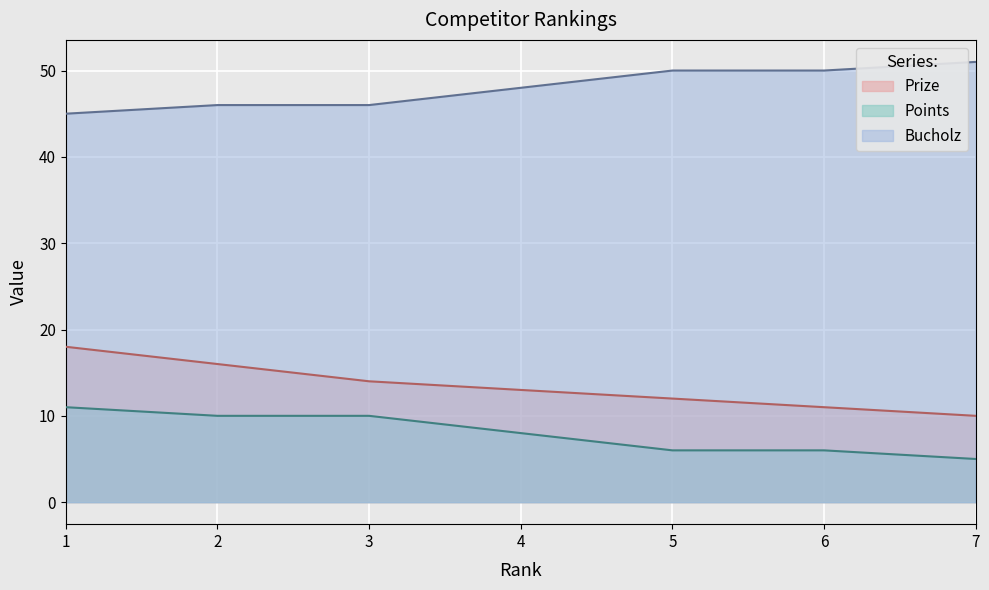

At which label does Bucholz first exceed 48?

5